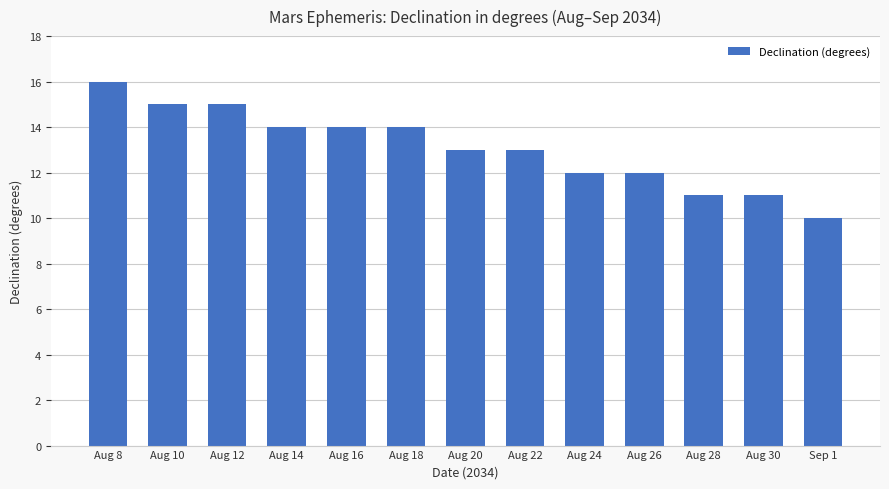

At which category does the chart reach its peak across all series?

Aug 8